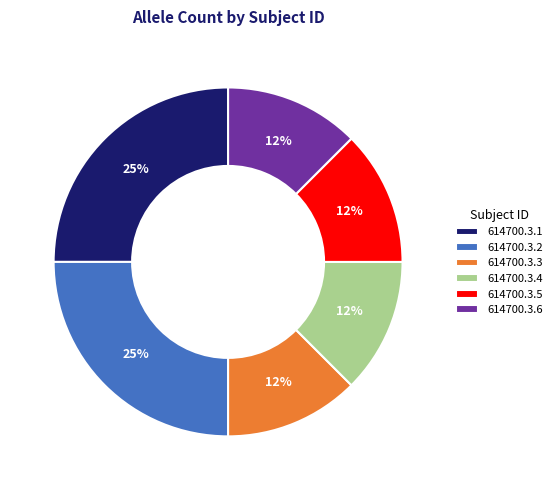

Is the sum of 614700.3.3 and 614700.3.2 greater than half?

No